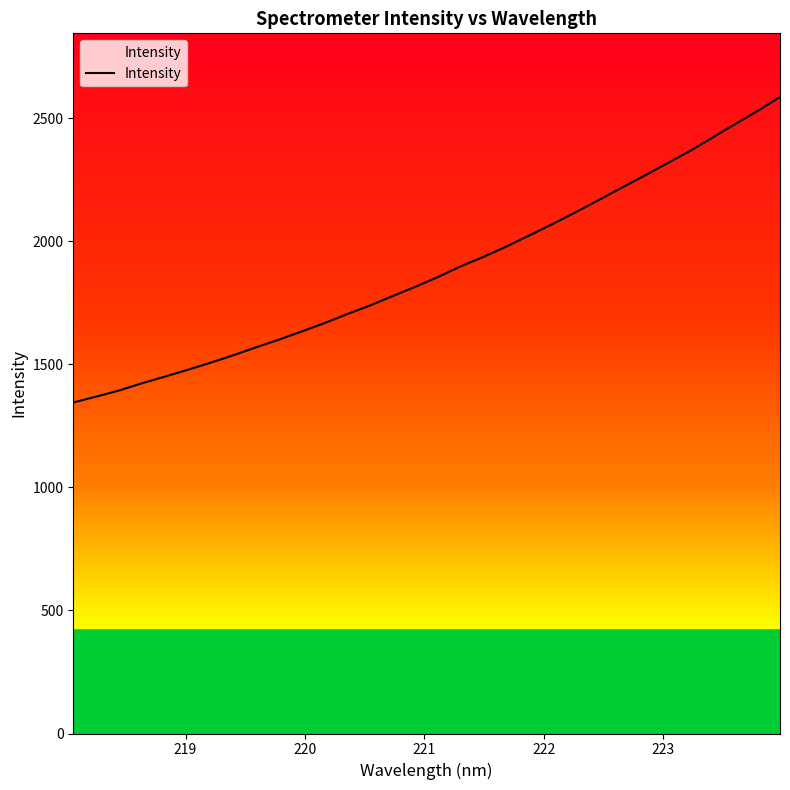

What is the minimum value shown in the chart?

1344.5